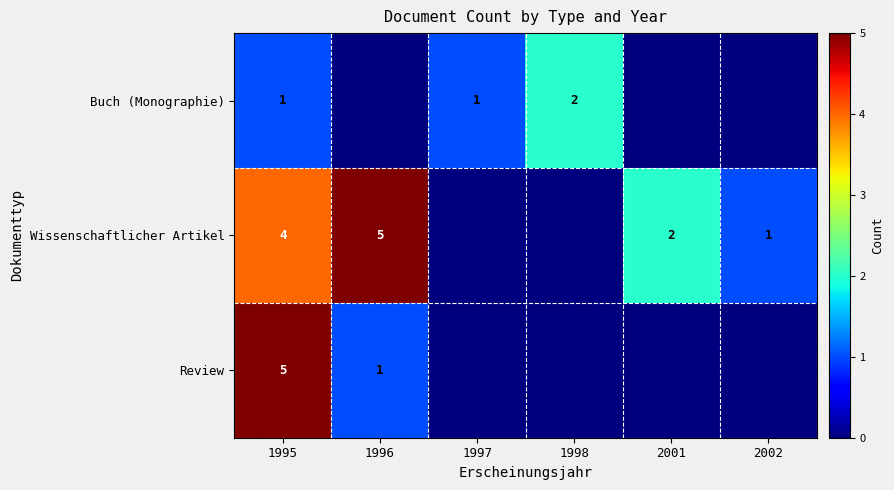

True or false: Review has a value of 5 at 1995.

True